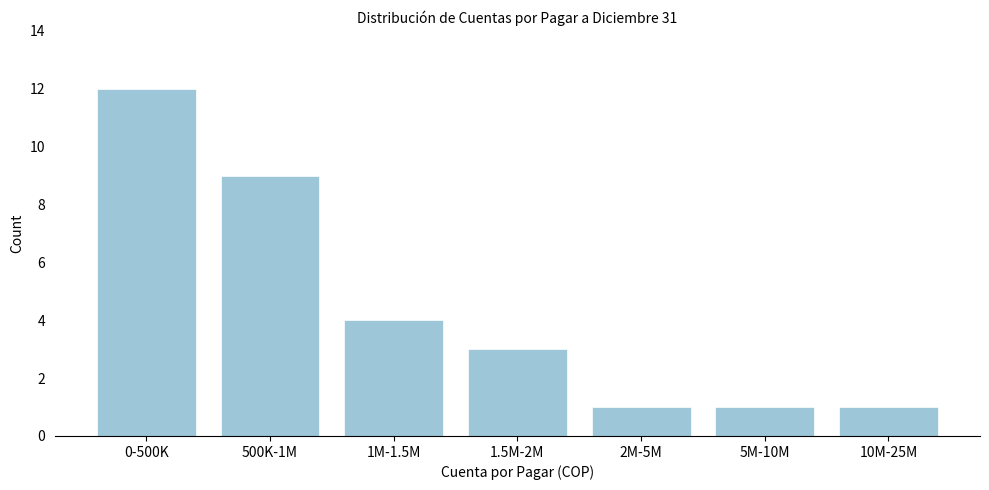

Reading left to right, transcribe all the data shown in this chart.

0-500K=12	500K-1M=9	1M-1.5M=4	1.5M-2M=3	2M-5M=1	5M-10M=1	10M-25M=1